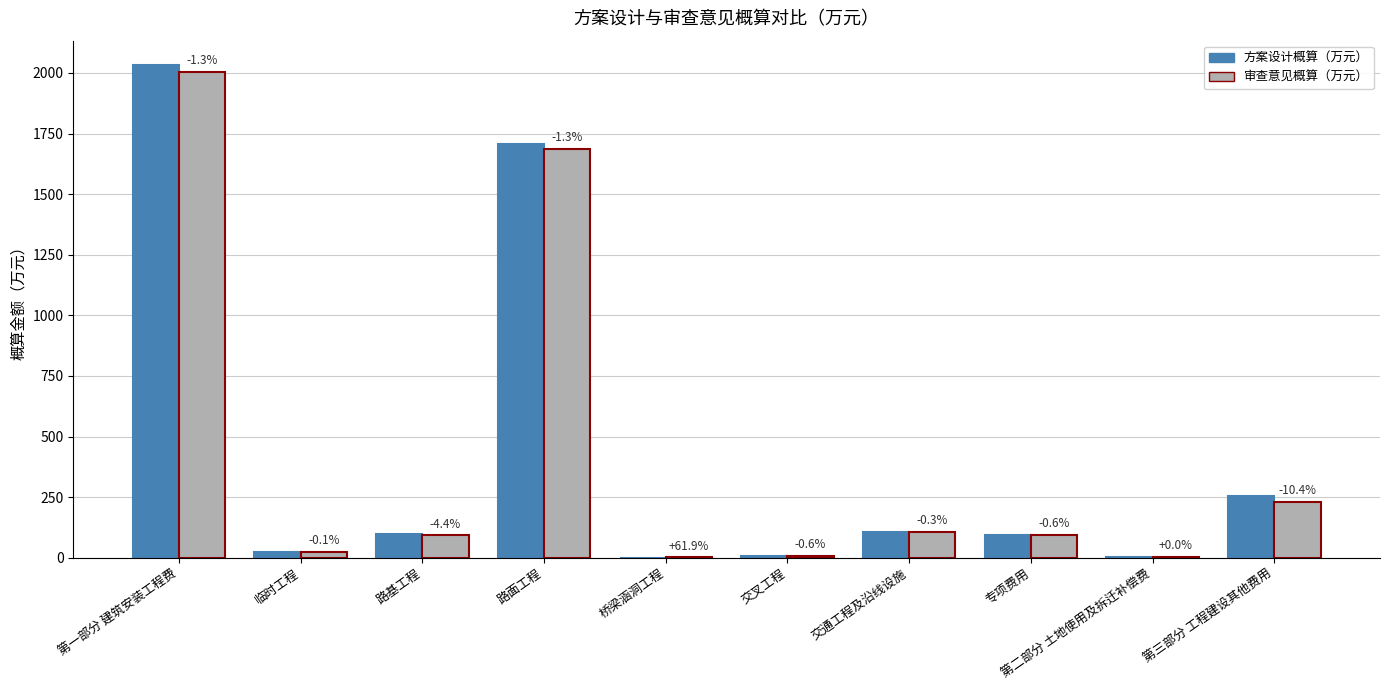

What is the difference between the highest and lowest values at 专项费用?

0.5